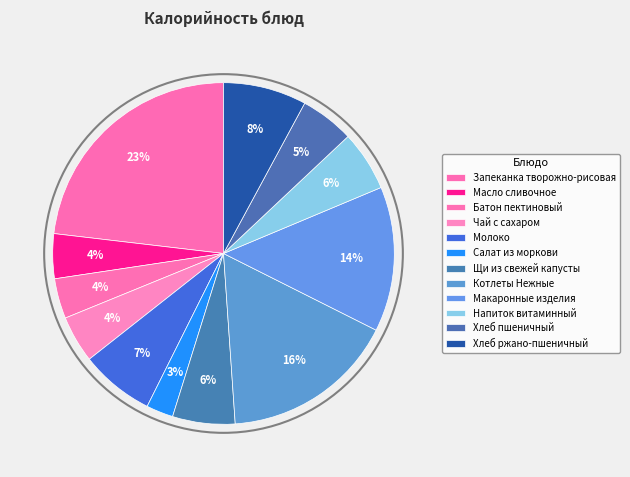

How many segments does this pie chart have?

12